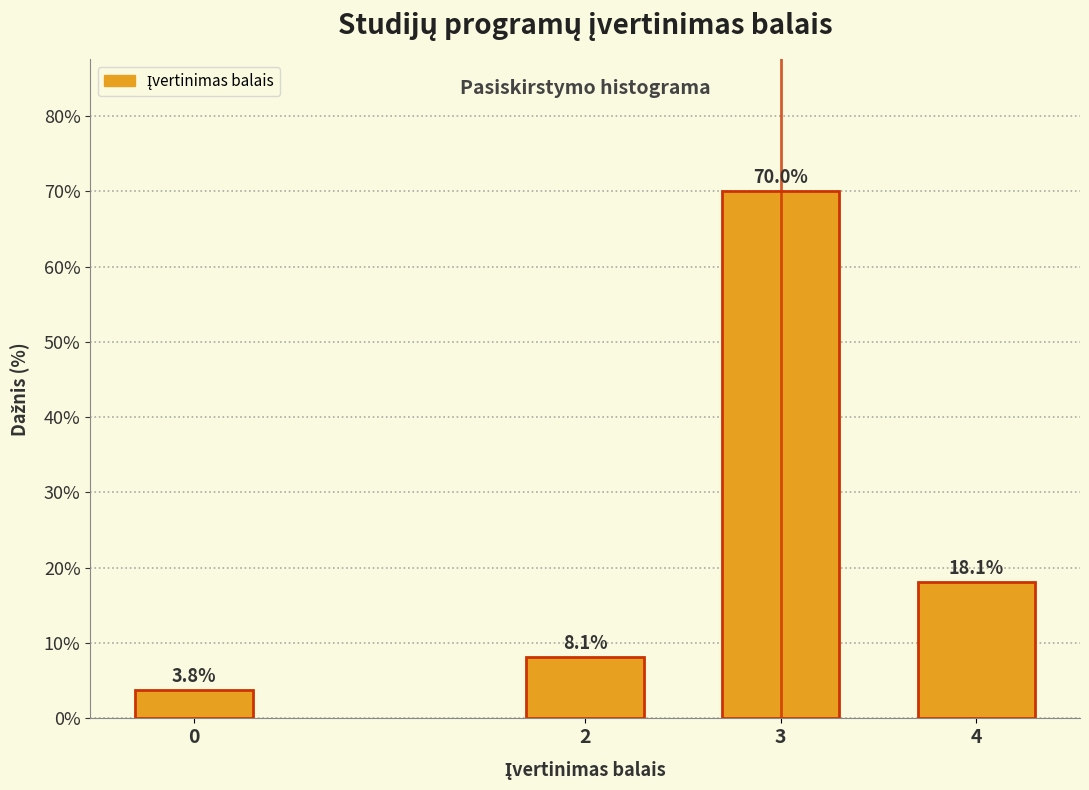

Reading left to right, transcribe all the data shown in this chart.

0=3.8	2=8.1	3=70.0	4=18.1